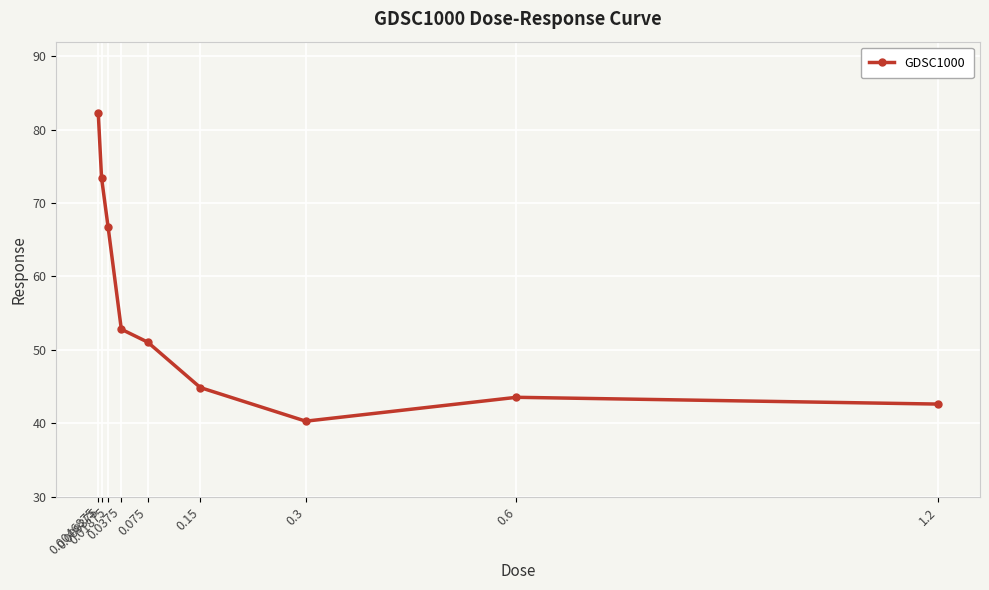

How many data points are less than 51?

4